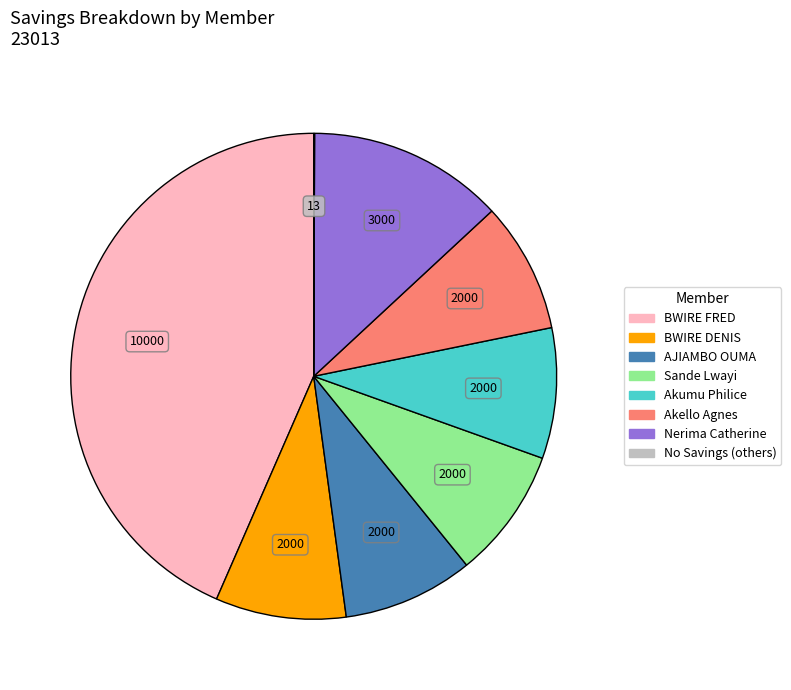

Is there a majority slice in this chart?

No